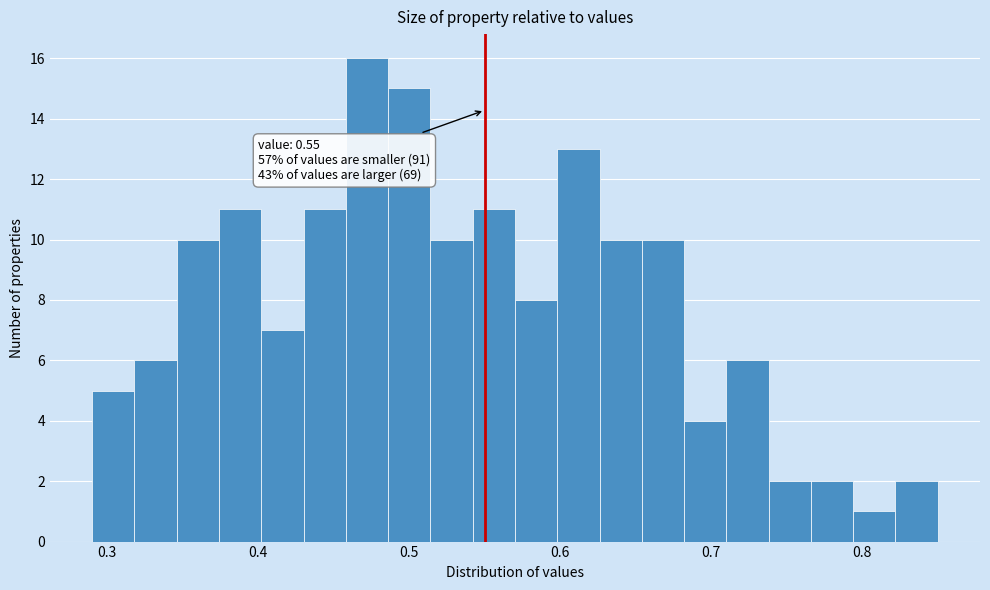

Read against the x-axis, roughly where is the centre of the tallest bar?

0.47